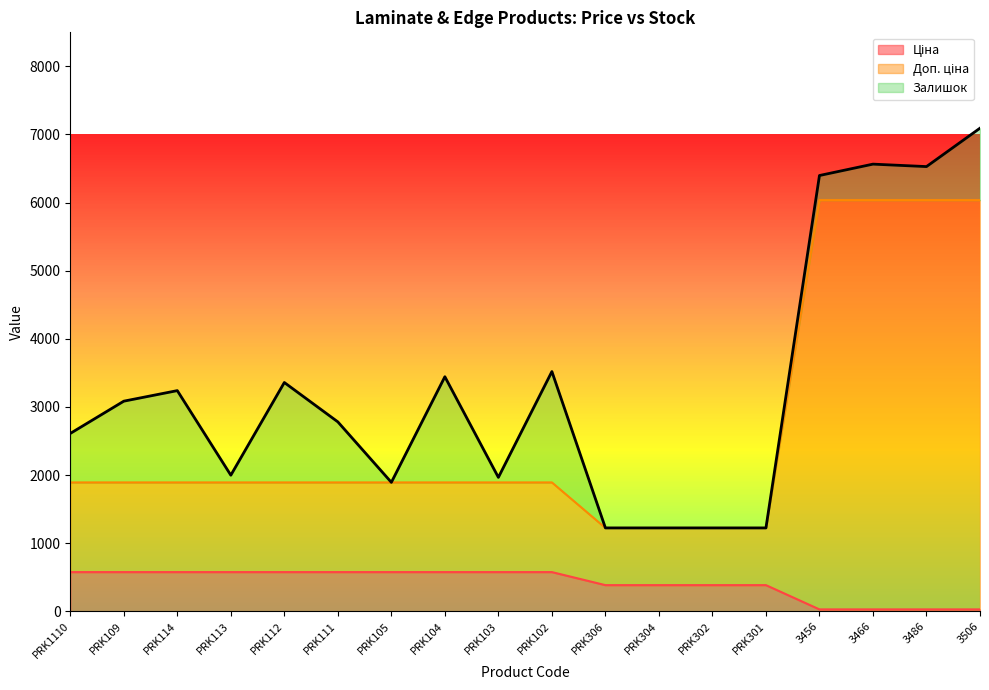

Reading right to left, extract all data points from this chart.

Ціна: 26.7	26.7	26.7	26.7	382.9	382.9	382.9	382.9	574.5	574.5	574.5	574.5	574.5	574.5	574.5	574.5	574.5	574.5
Доп. ціна: 6036.7	6036.7	6036.7	6036.7	1222.9	1222.9	1222.9	1222.9	1891.2	1891.2	1891.2	1891.2	1891.2	1891.2	1891.2	1891.2	1891.2	1891.2